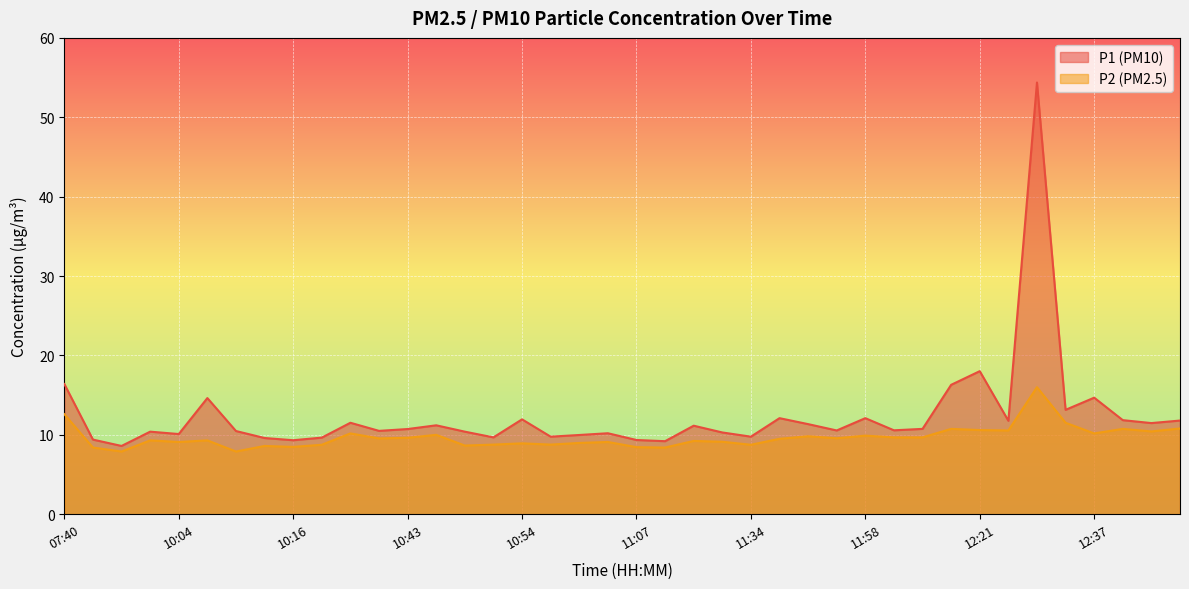

What is the sum of the P2 values at 11:42 and 10:09?

18.8